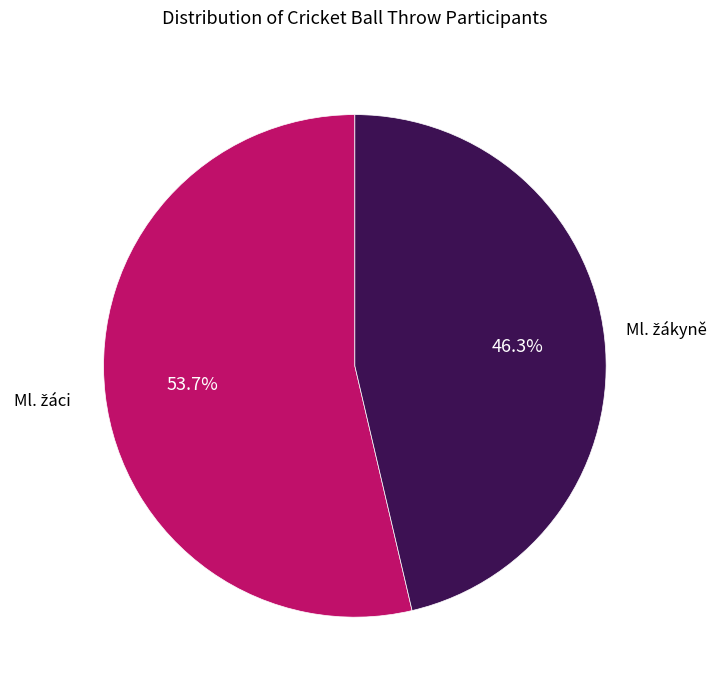

To the nearest percent, what is the average slice percentage?

50%